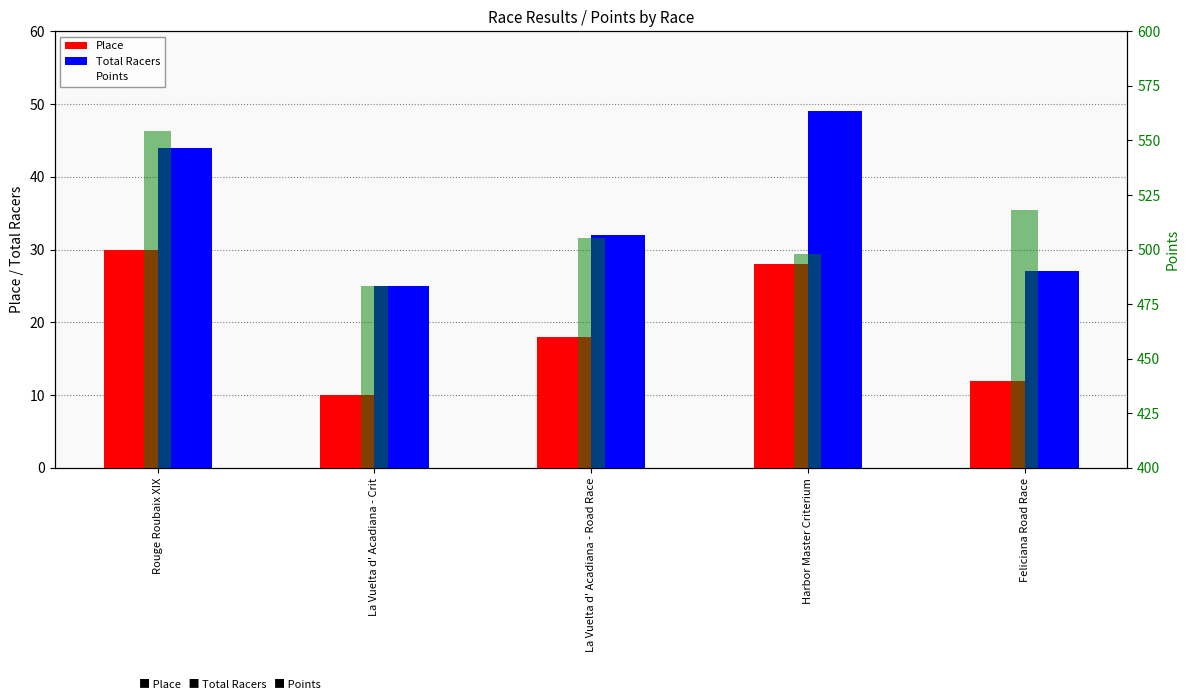

Is it true that Total Racers equals 56.4 at La Vuelta d' Acadiana - Road Race?

False